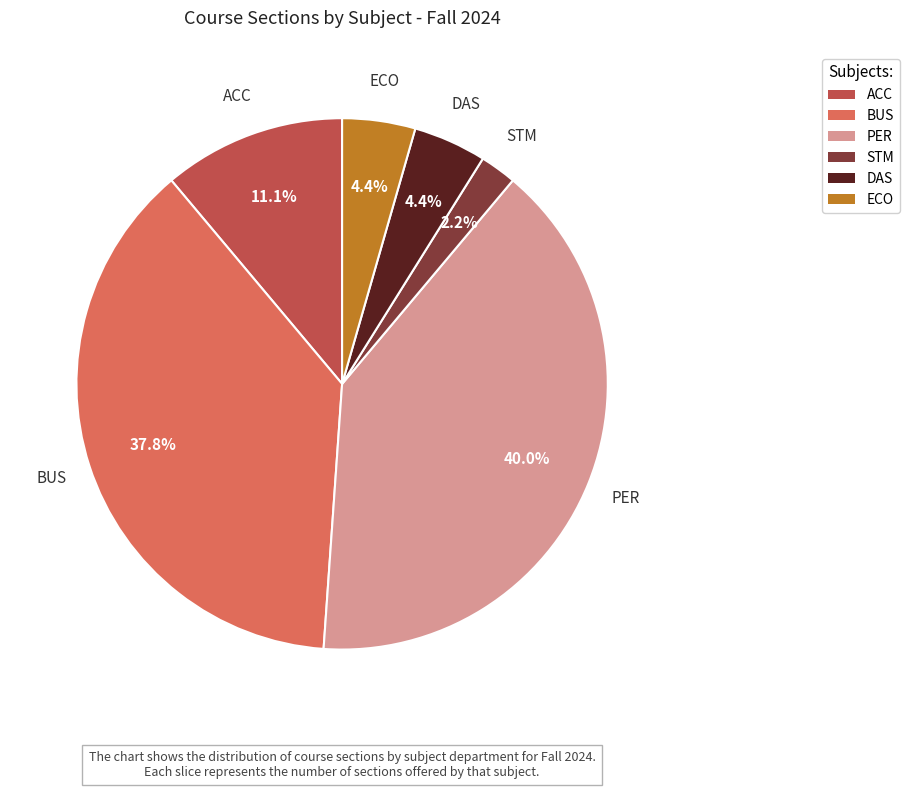

How many slices are in this pie chart?

6